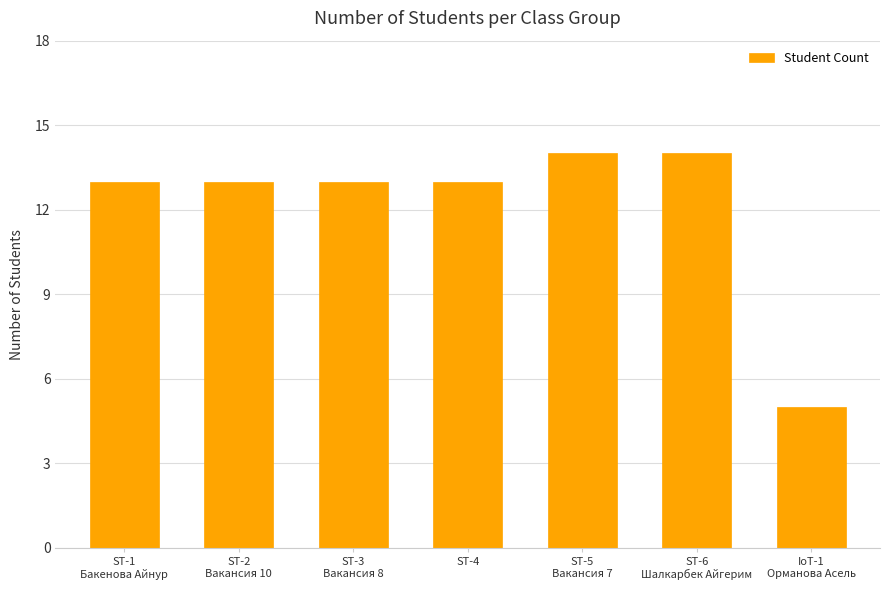

What is the greatest value displayed?

14